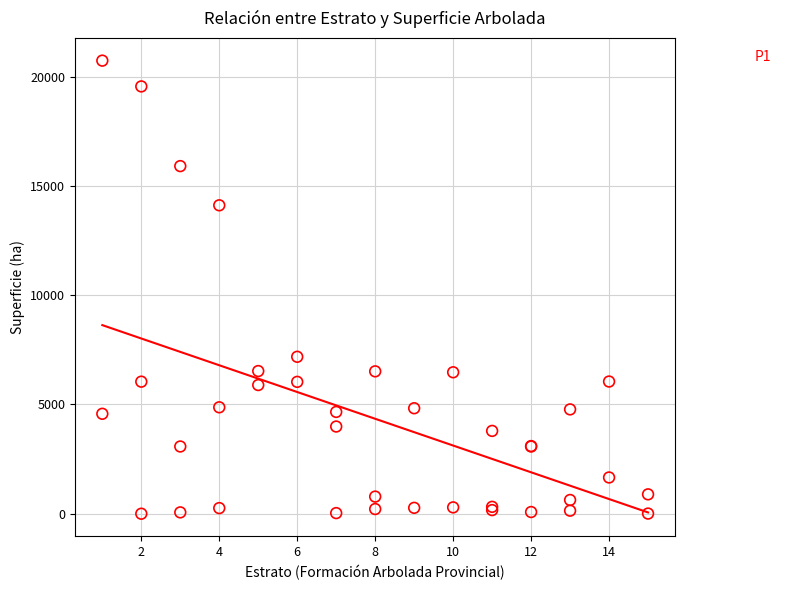

What Y value in the scatter plot is closest to 10370?

7184.6